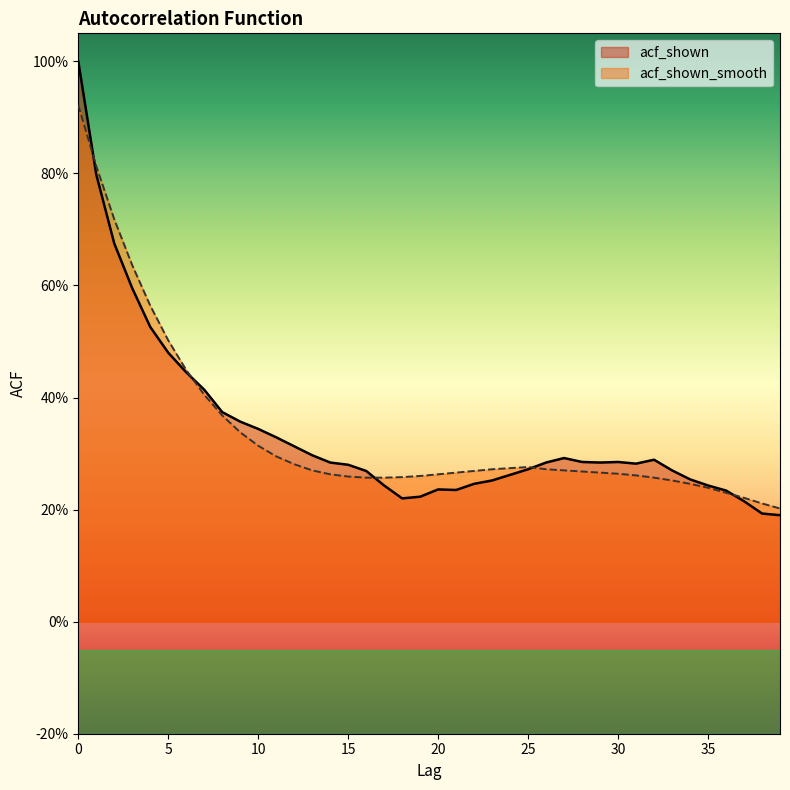

Which category has the lowest value across all series?

39